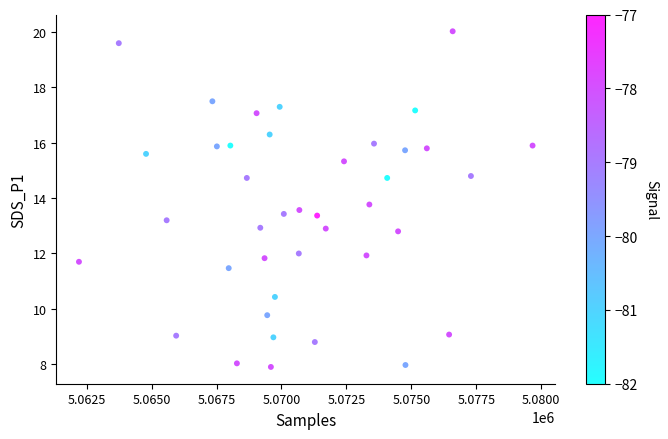

What is the range of Y values (max minus min)?

12.1